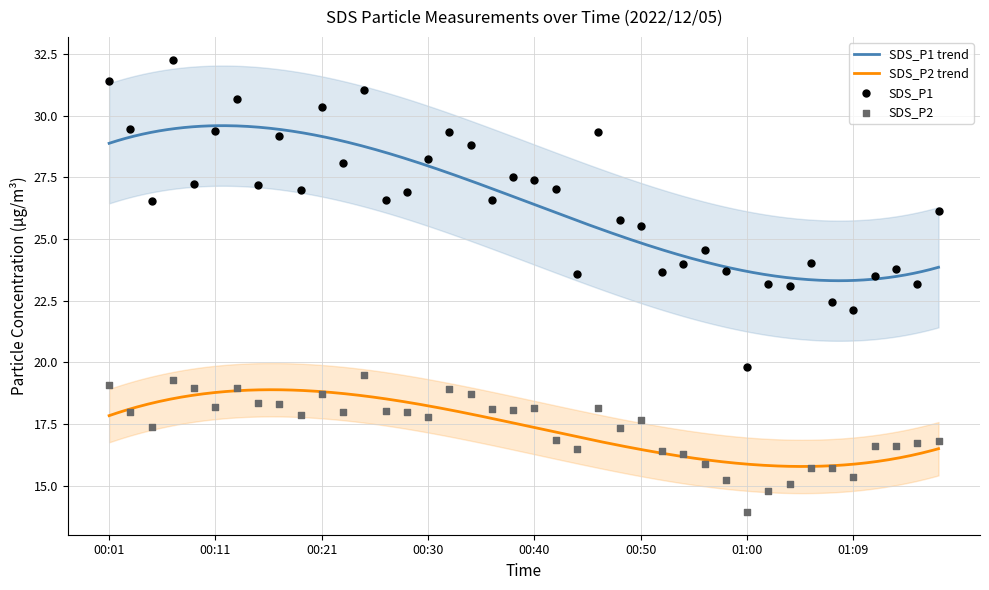

True or false: SDS_P1 trend and SDS_P2 trend intersect in this chart.

False